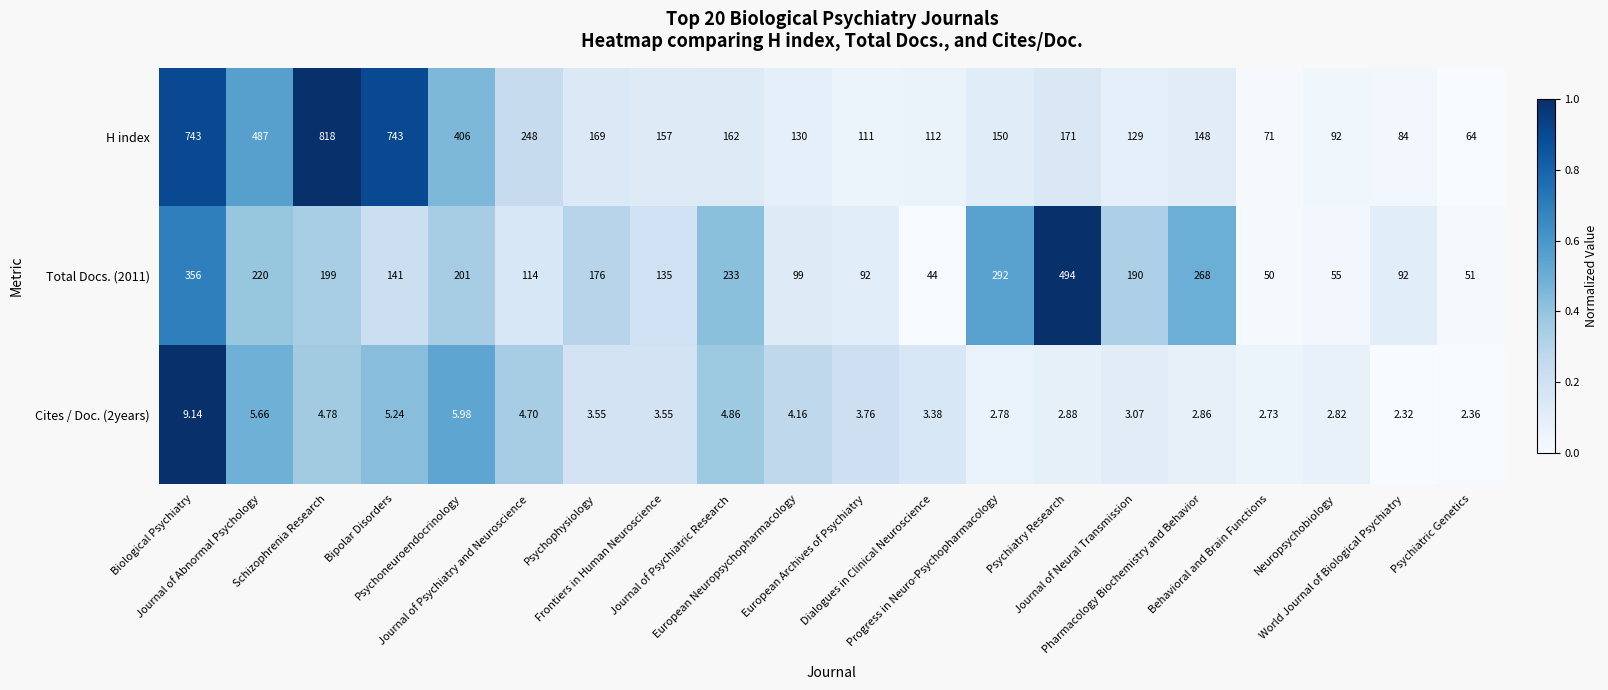

Which series has the largest total across all categories?

H index